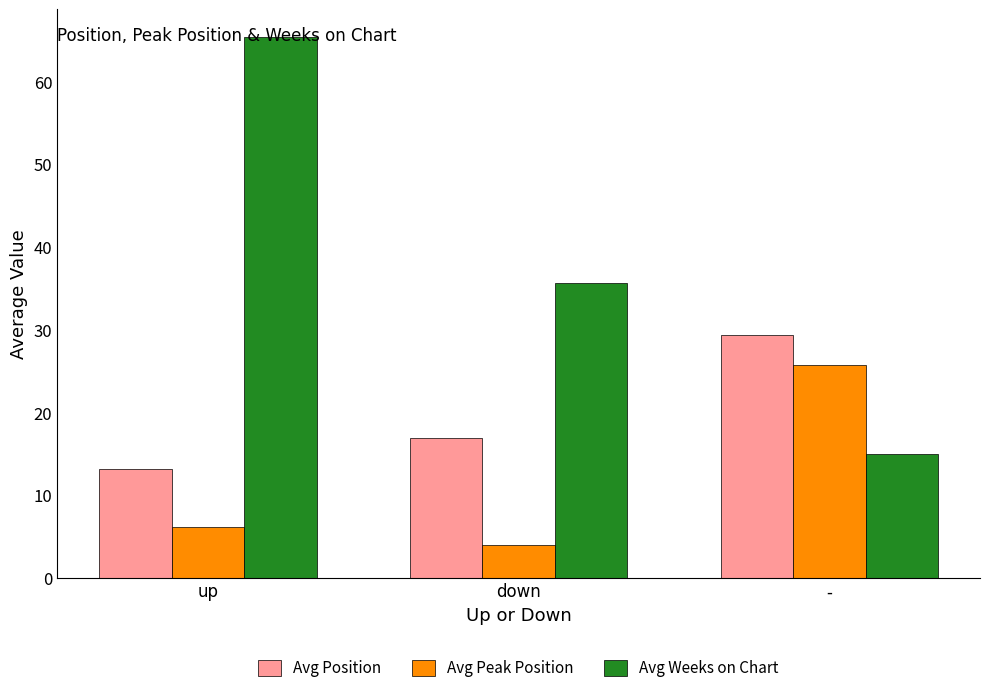

Reading left to right, what are all the values shown in this chart?

Avg Position: 13.2	16.9	29.4
Avg Peak Position: 6.1	4.0	25.8
Avg Weeks on Chart: 65.5	35.7	15.0